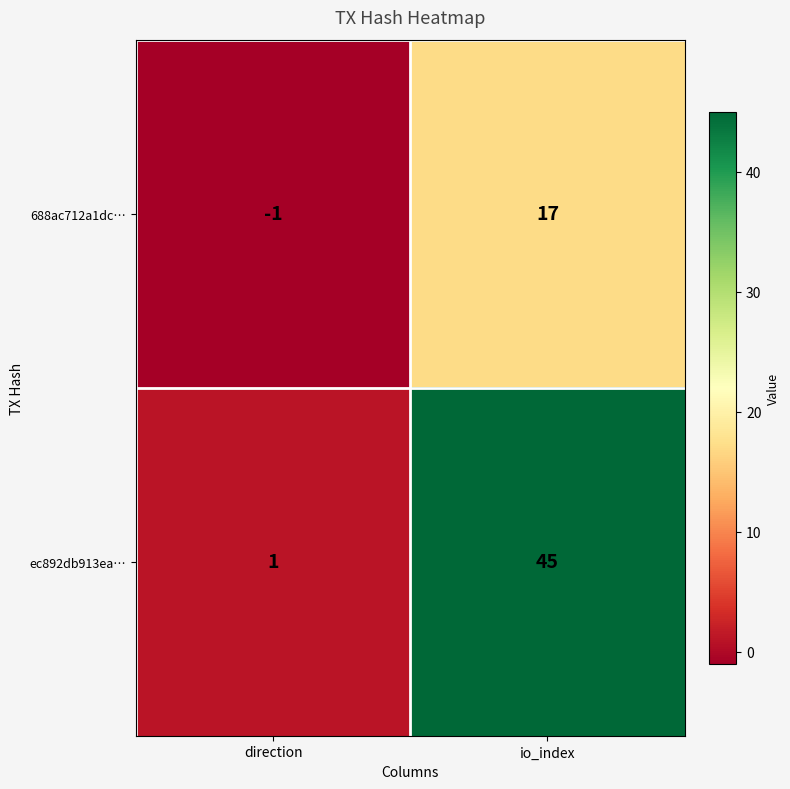

How many distinct data groups are displayed?

2